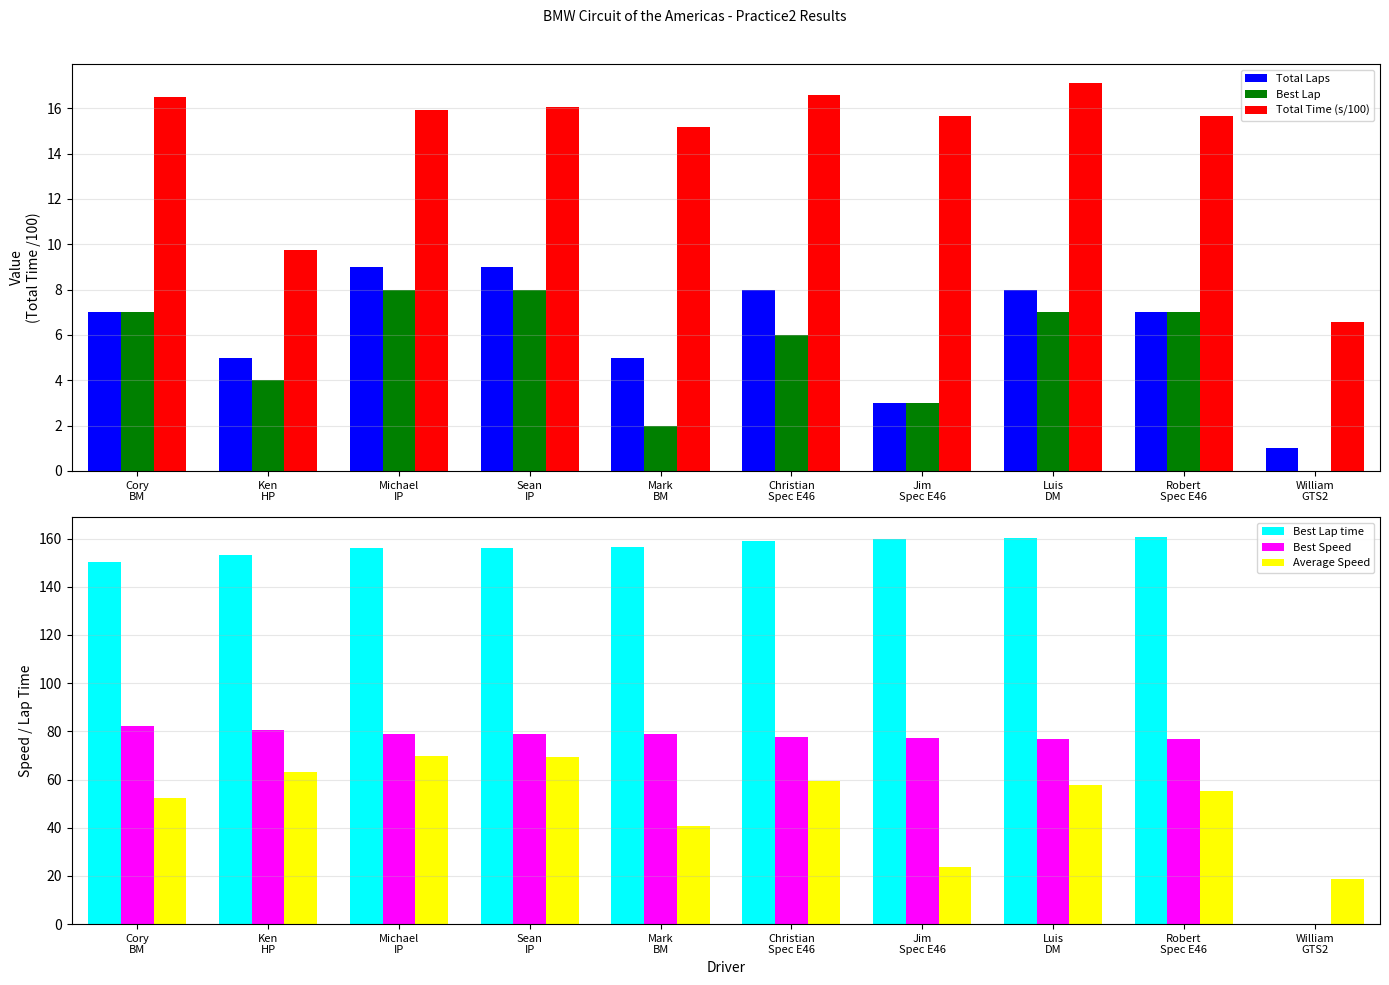

What is the difference between the maximum and minimum values in the Best Lap time series?

160.8